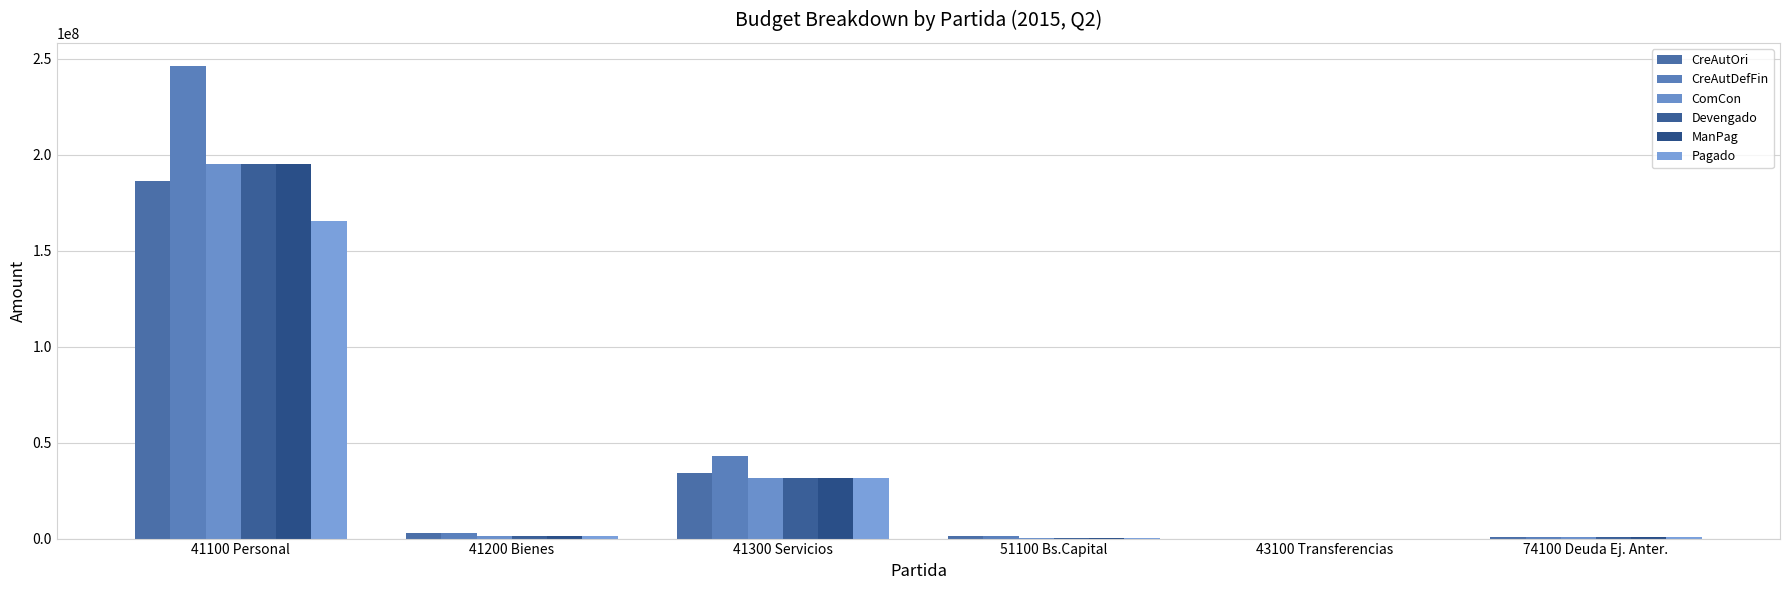

What is the difference between the maximum and minimum values in the CreAutOri series?

186445273.8